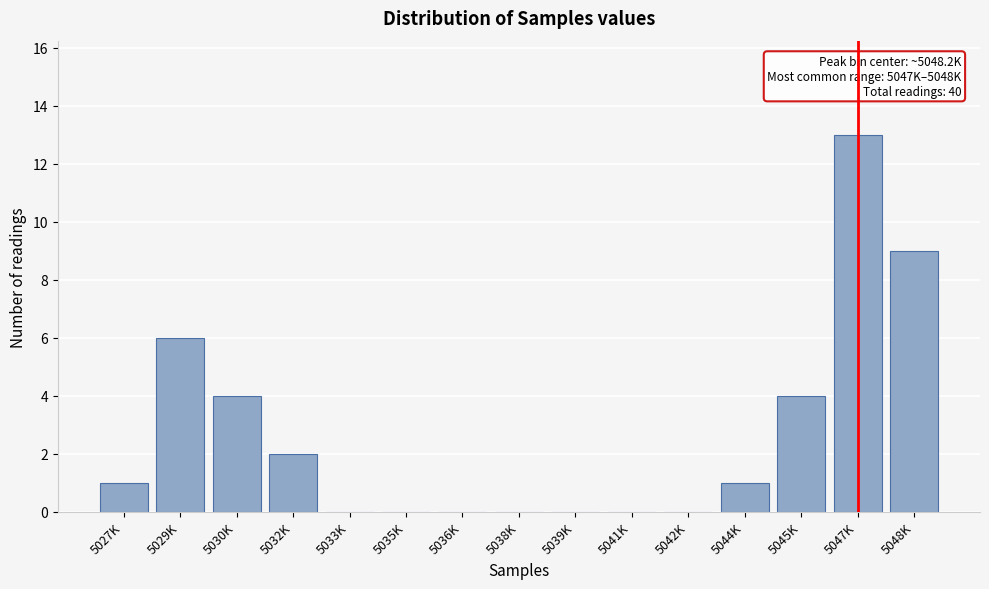

Reading right to left, extract all data points from this chart.

5048K=9	5047K=13	5045K=4	5044K=1	5042K=0	5041K=0	5039K=0	5038K=0	5036K=0	5035K=0	5033K=0	5032K=2	5030K=4	5029K=6	5027K=1